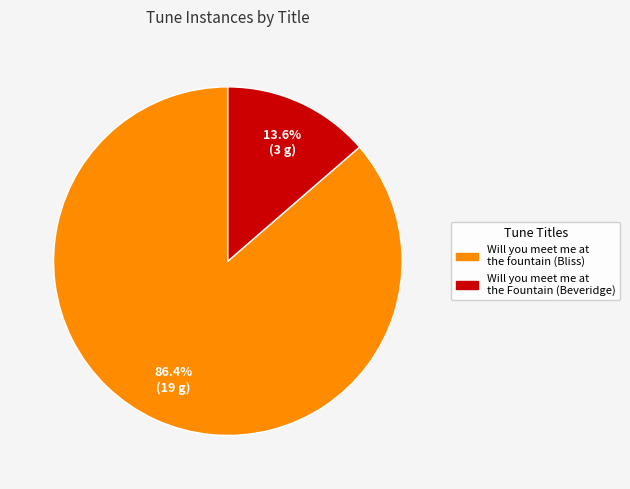

Is there a majority slice in this chart?

Yes